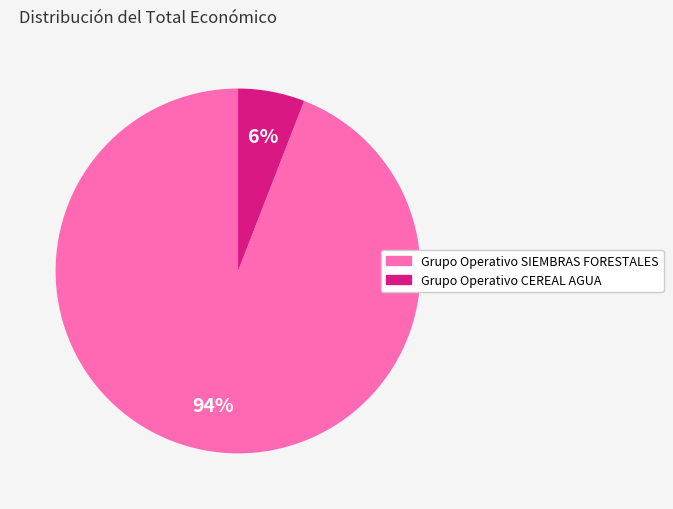

Is it true that Grupo Operativo SIEMBRAS FORESTALES is 99% of the pie?

False